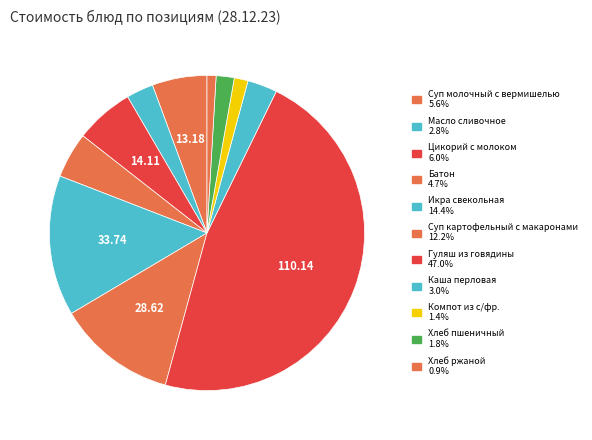

What percentage is the Компот из с/фр. slice, to the nearest percent?

1%